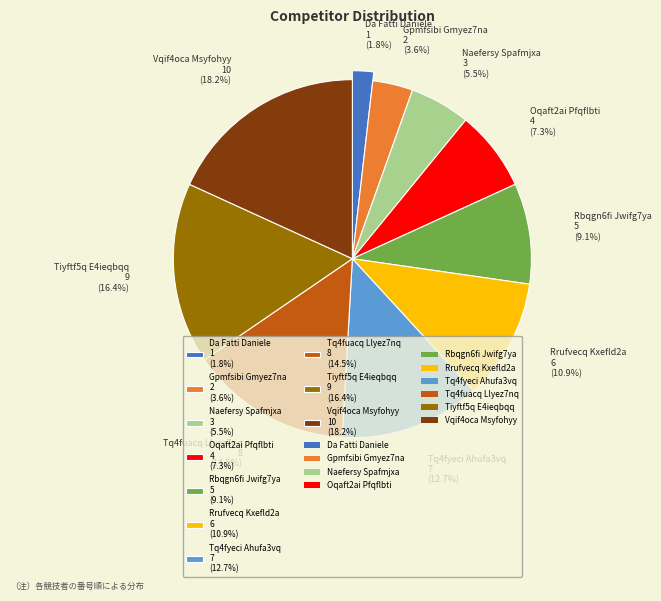

Between Tiyftf5q E4ieqbqq and Da Fatti Daniele, which is larger?

Tiyftf5q E4ieqbqq